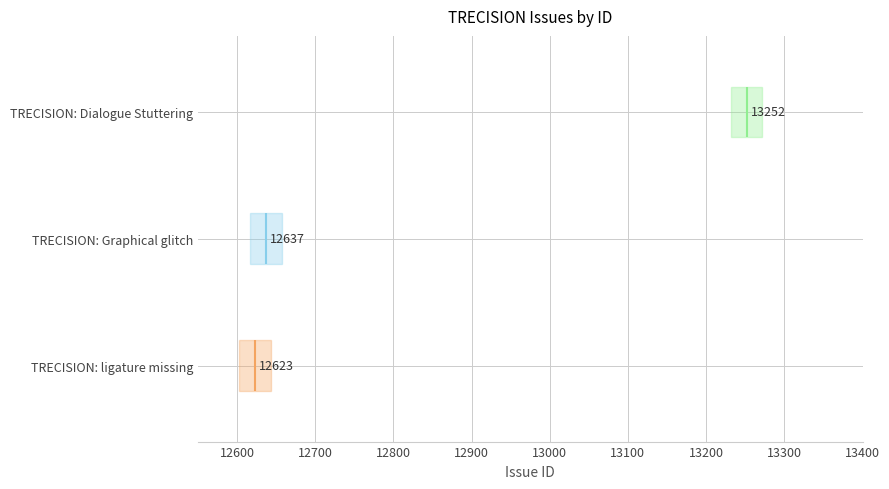

Read the value at TRECISION: Graphical glitch.

12637